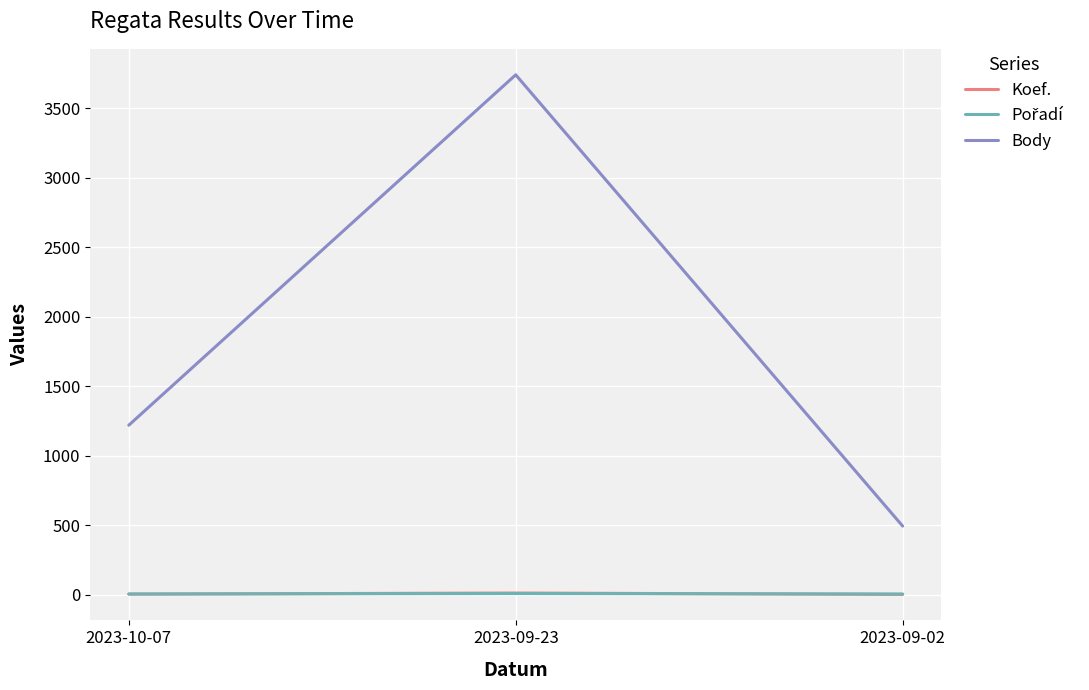

Is the value of Body at 2023-10-07 greater than the value of Koef. at 2023-09-02?

Yes